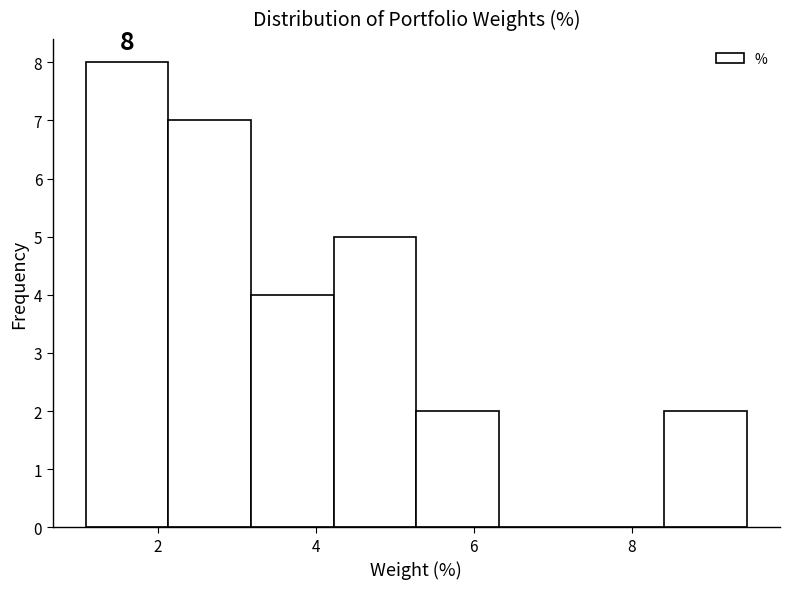

Over which range of the x-axis is the bar tallest?

1.0 to 2.2